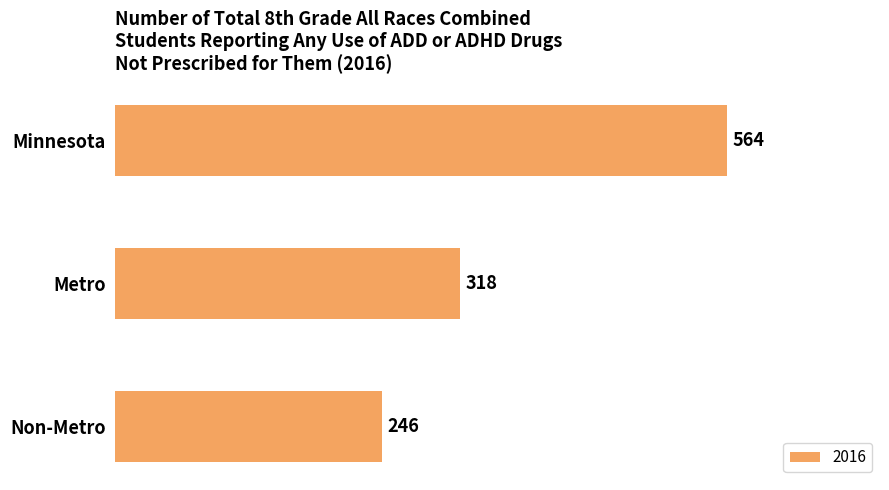

The value at Non-Metro is 246. True or false?

True